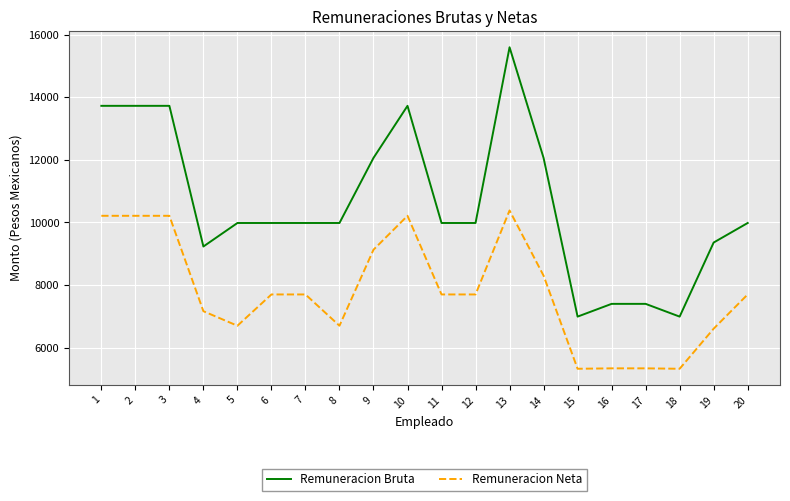

At how many categories does at least one series exceed 14733?

1